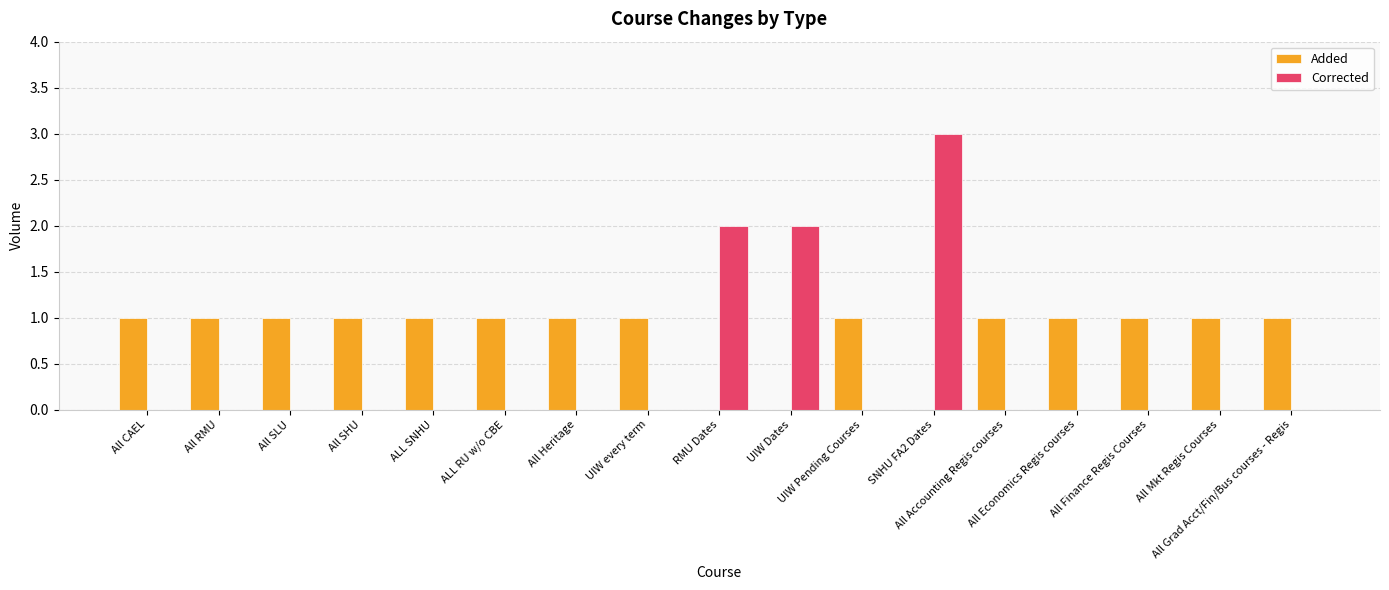

What is the sum of all Corrected values?

7